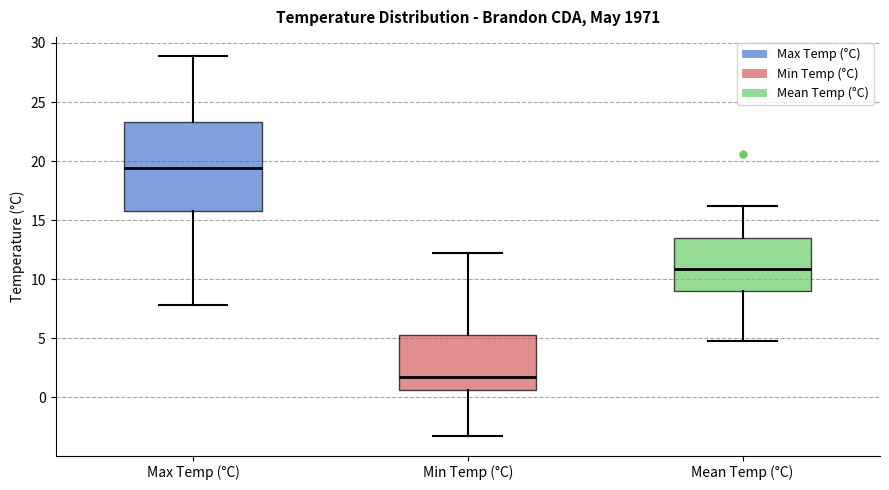

Where is the lower edge of the box for Max Temp (°C) on the y-axis? The values are not printed on the chart, so give them approximately, as read against the axis.

16.0